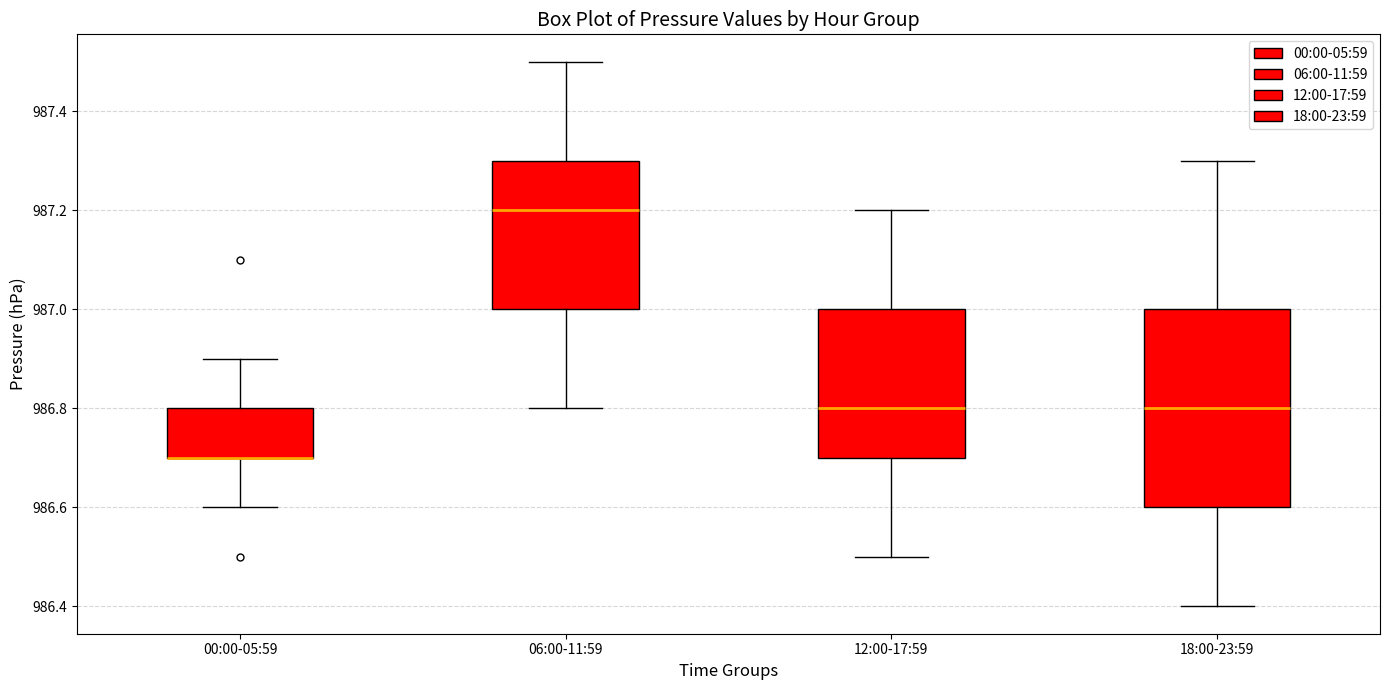

Comparing the boxes themselves (not the whiskers), which one is the tallest?

18:00-23:59